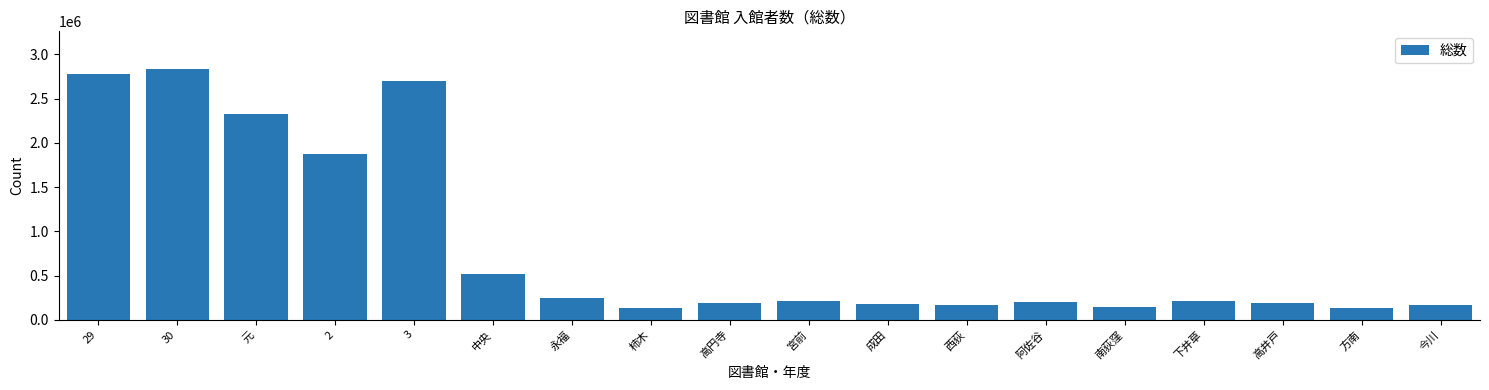

What is the minimum value shown in the chart?

129072